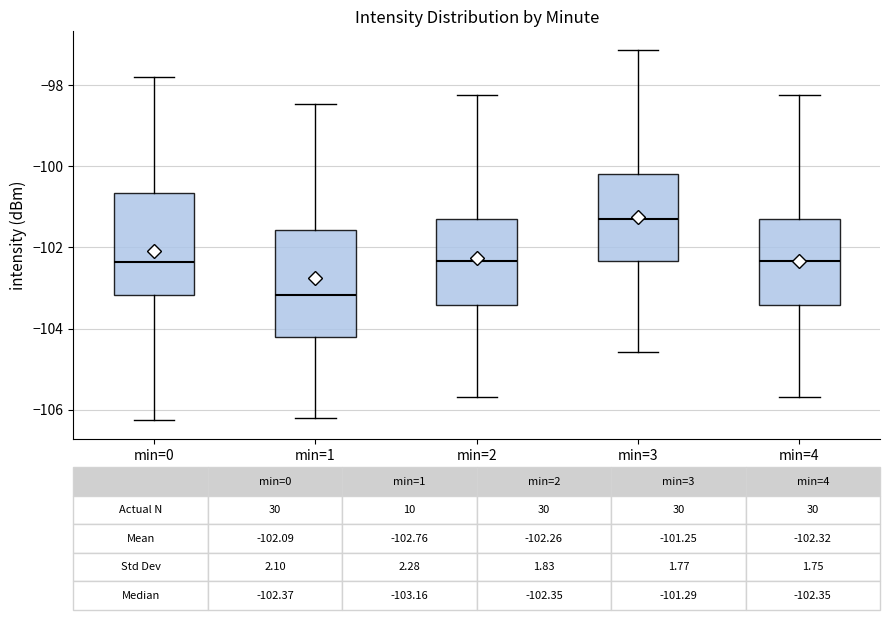

Which box has the lowest median line?

min=1